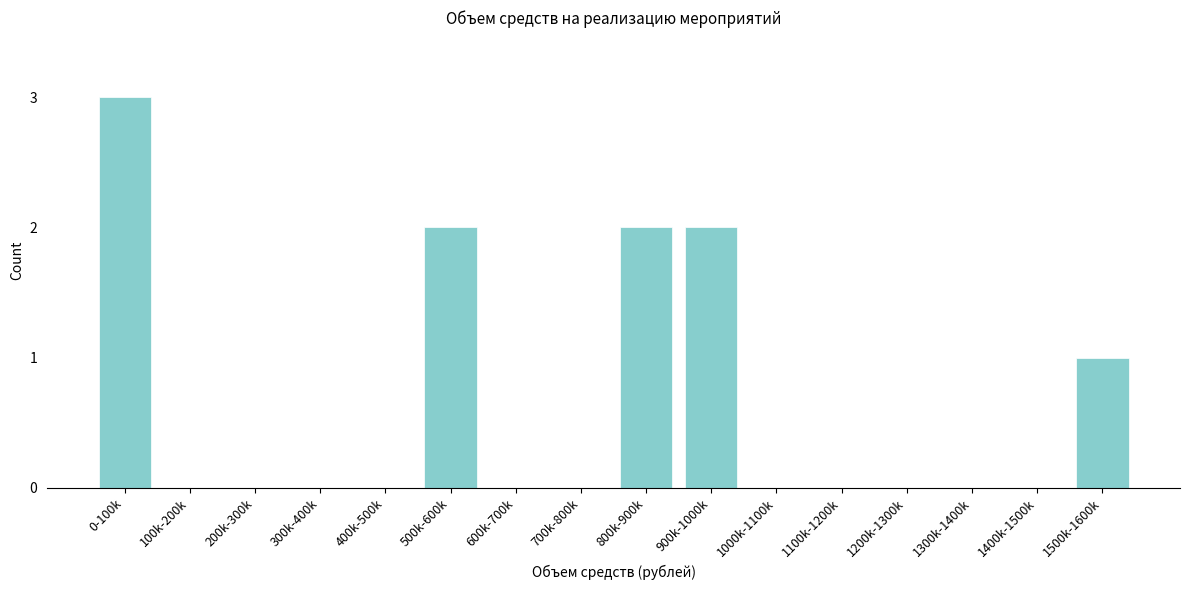

Reading right to left, list all the values displayed in this chart.

1500k-1600k=1	1400k-1500k=0	1300k-1400k=0	1200k-1300k=0	1100k-1200k=0	1000k-1100k=0	900k-1000k=2	800k-900k=2	700k-800k=0	600k-700k=0	500k-600k=2	400k-500k=0	300k-400k=0	200k-300k=0	100k-200k=0	0-100k=3